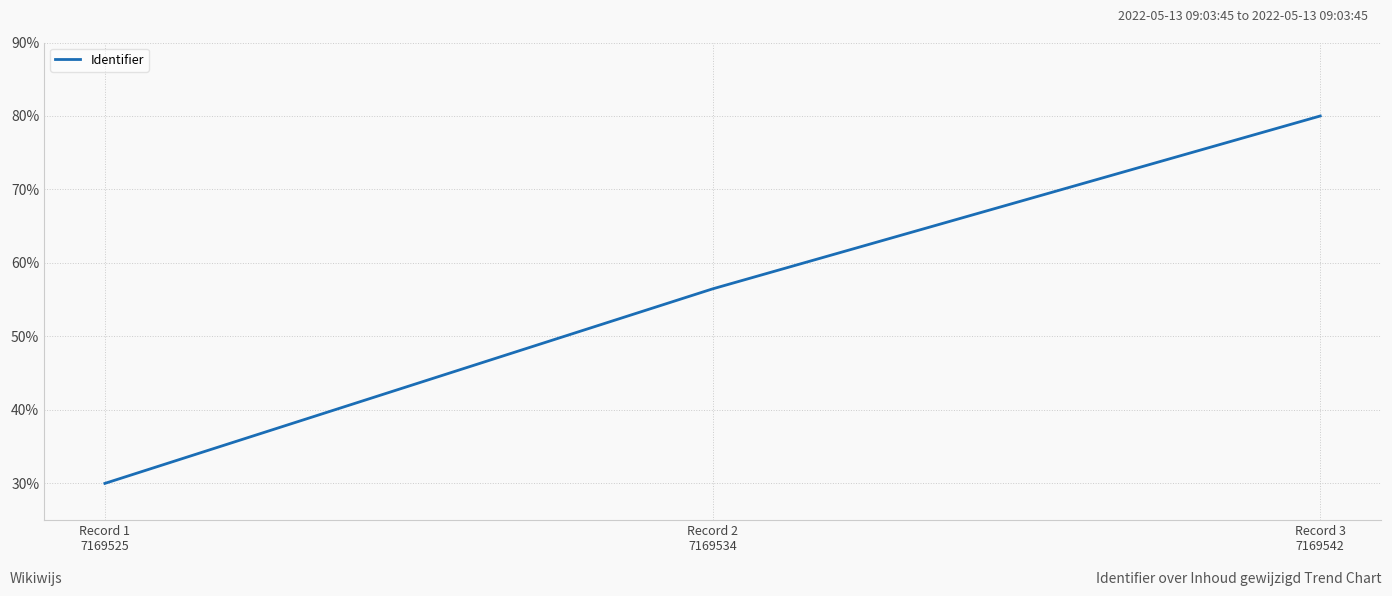

At which category does the chart reach its peak across all series?

Record 3
7169542